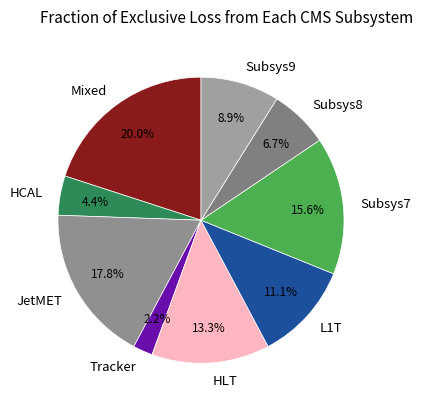

How many slices are in this pie chart?

9